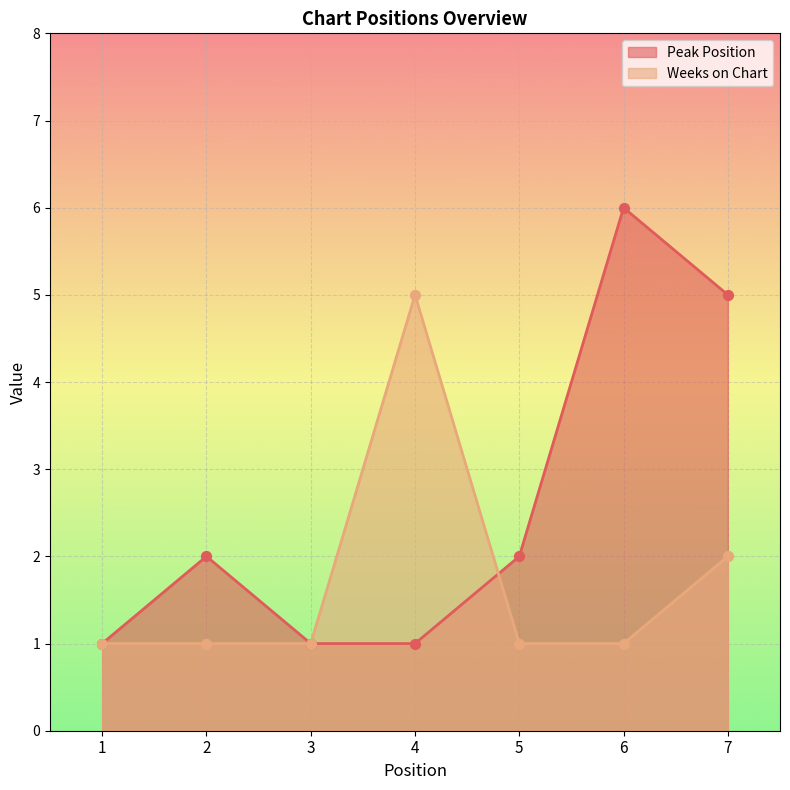

What are all the series names shown in the legend?

Peak Position, Weeks on Chart